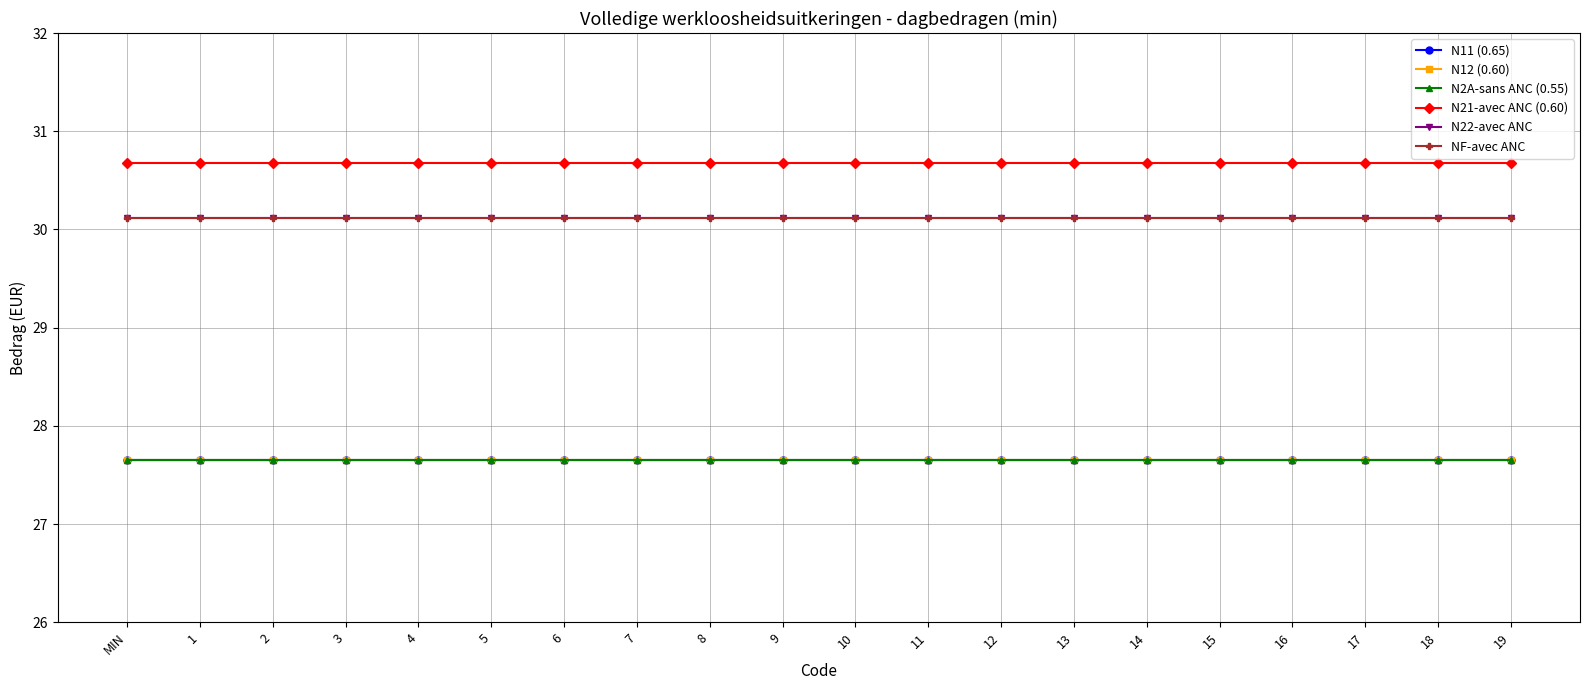

What is the total value across all series at 2?

173.9